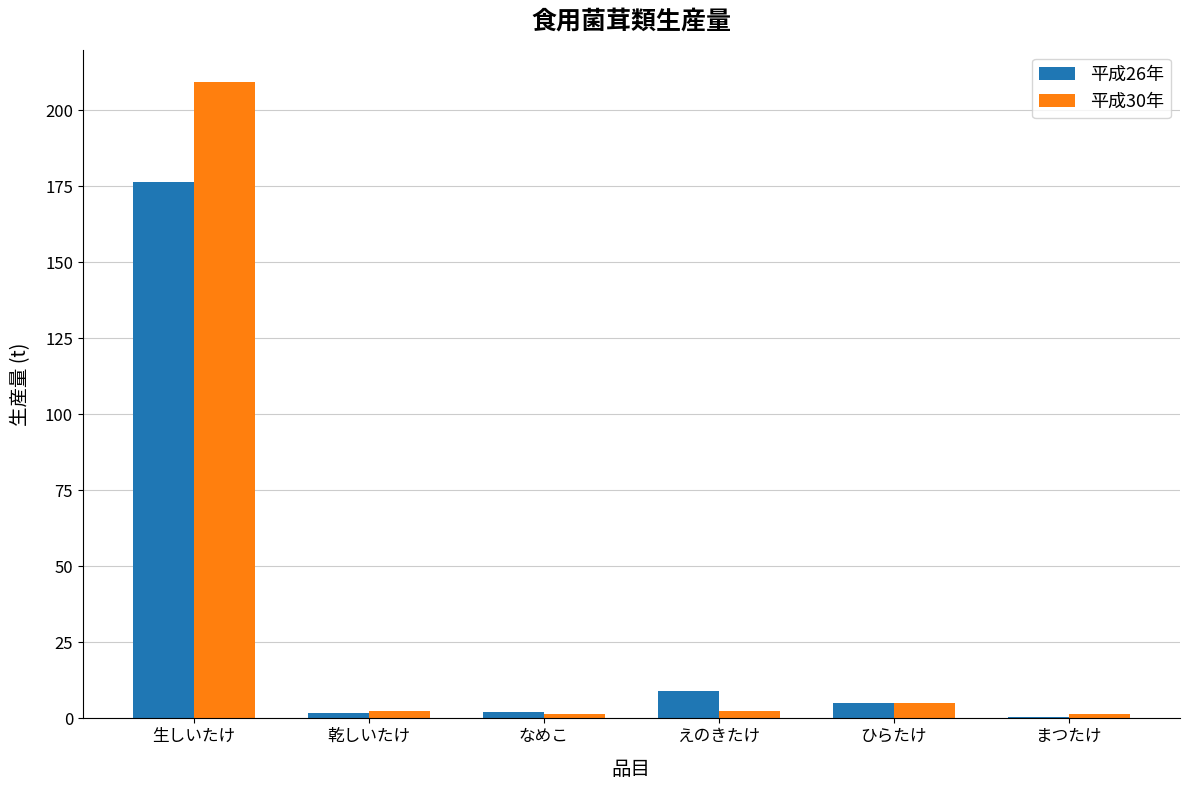

What is the approximate value of 平成30年 at ひらたけ?

5.0